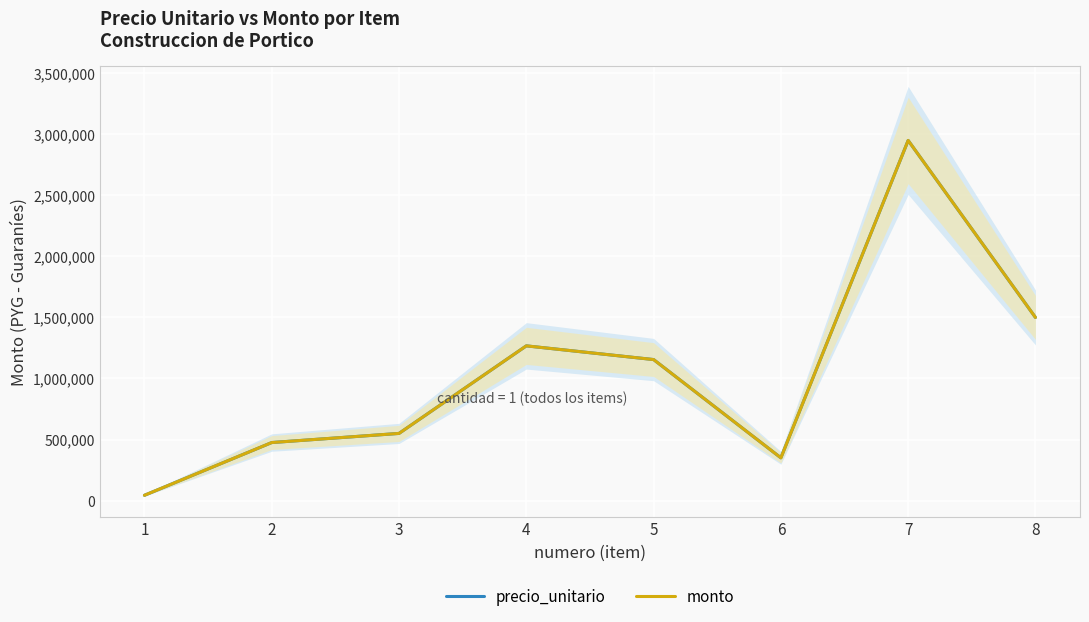

What is the average value of the precio_unitario series?

1036325